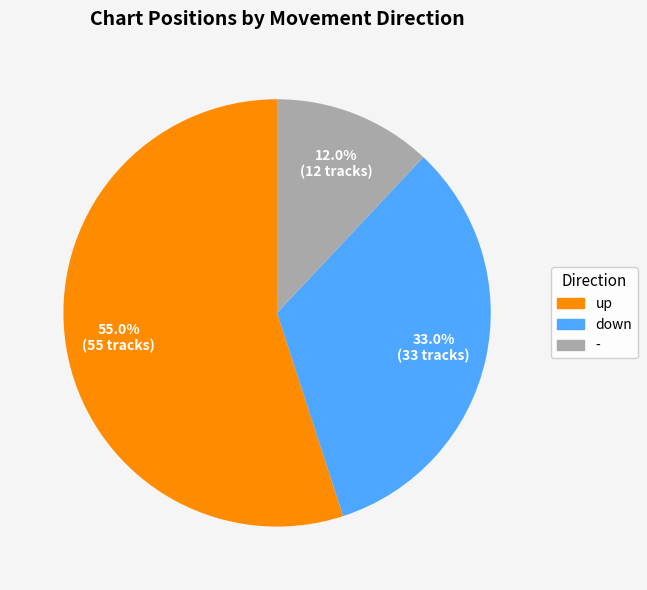

To the nearest percent, what is the average slice percentage?

33%